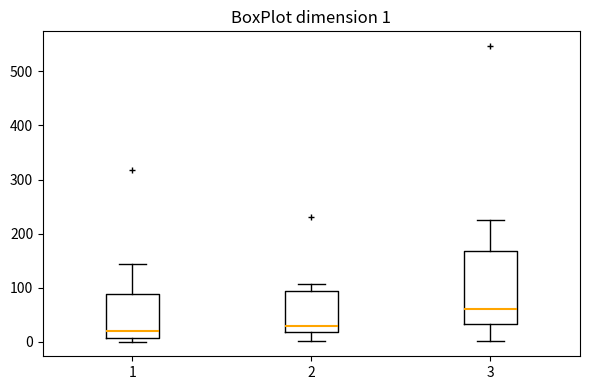

Comparing the boxes themselves (not the whiskers), which one is the tallest?

3